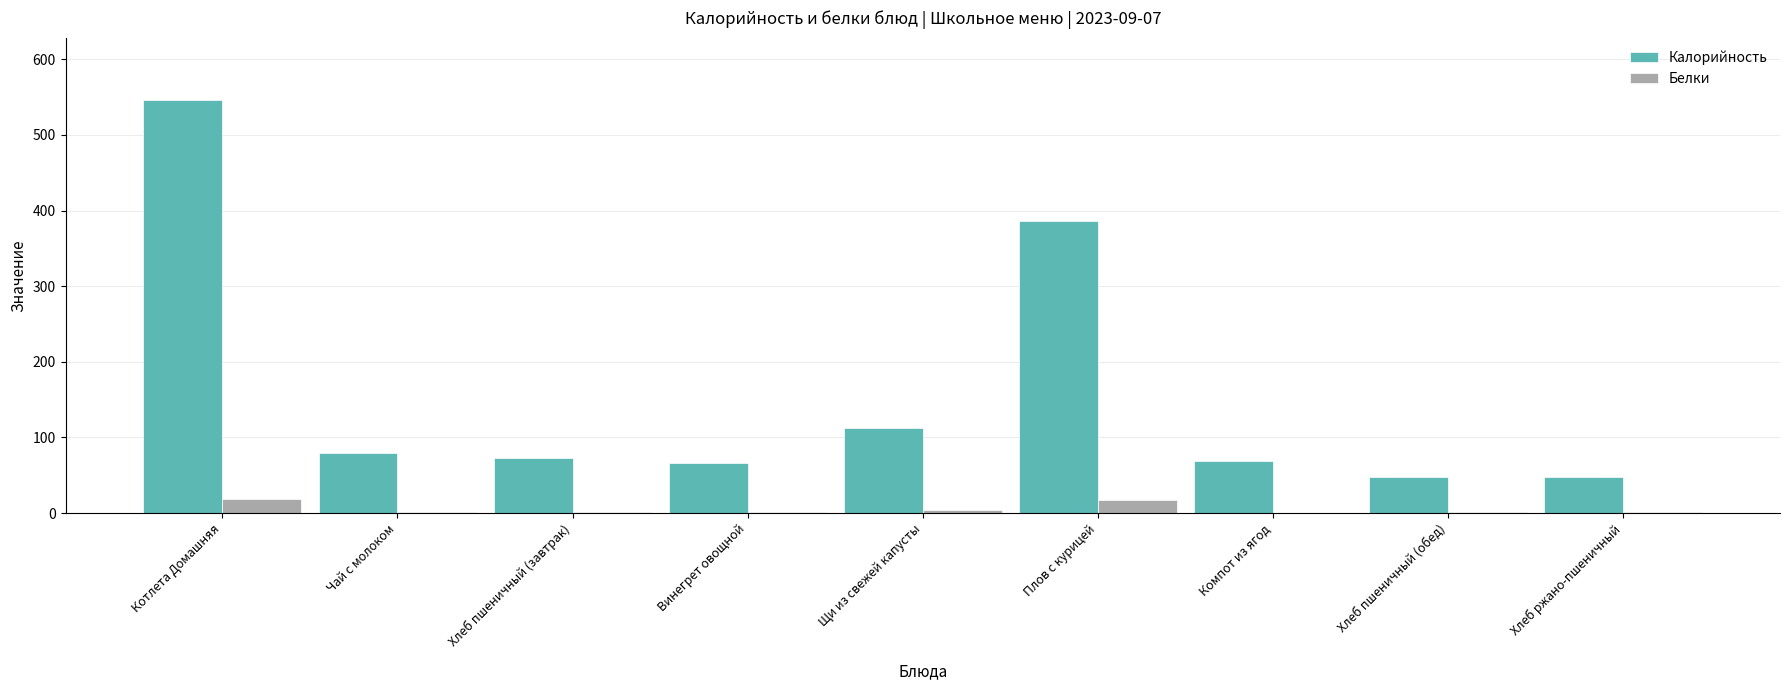

Read the Калорийность value at Плов с курицей.

385.9